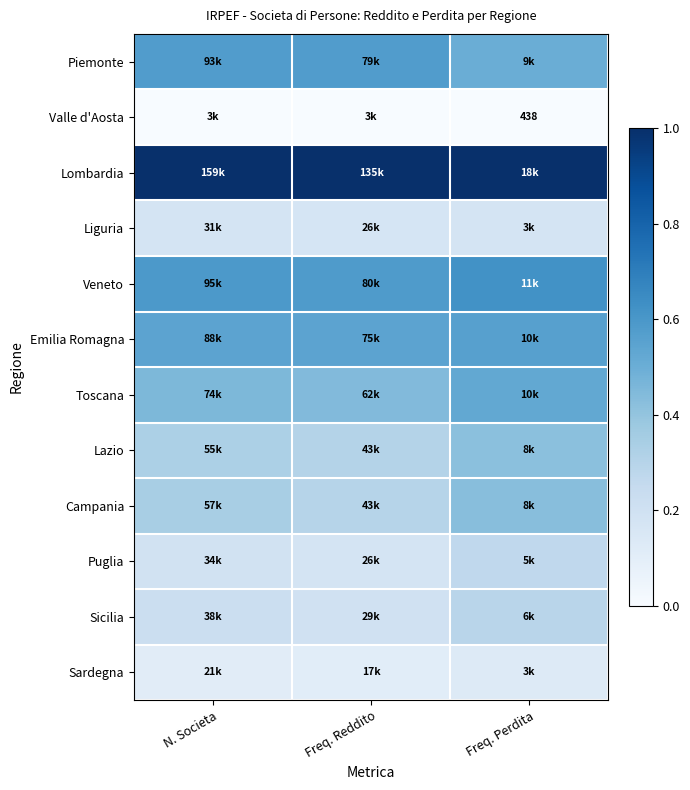

At which label is Piemonte closest to 0?

Freq. Perdita